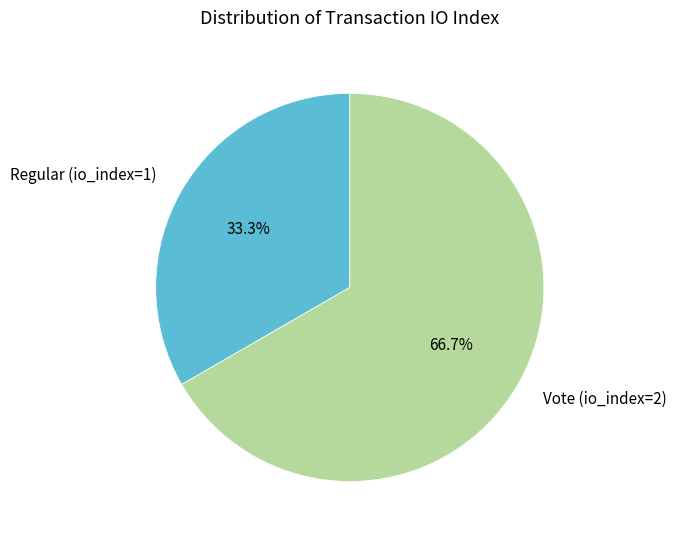

To the nearest percent, what is the difference between the largest and smallest slice percentages?

33%